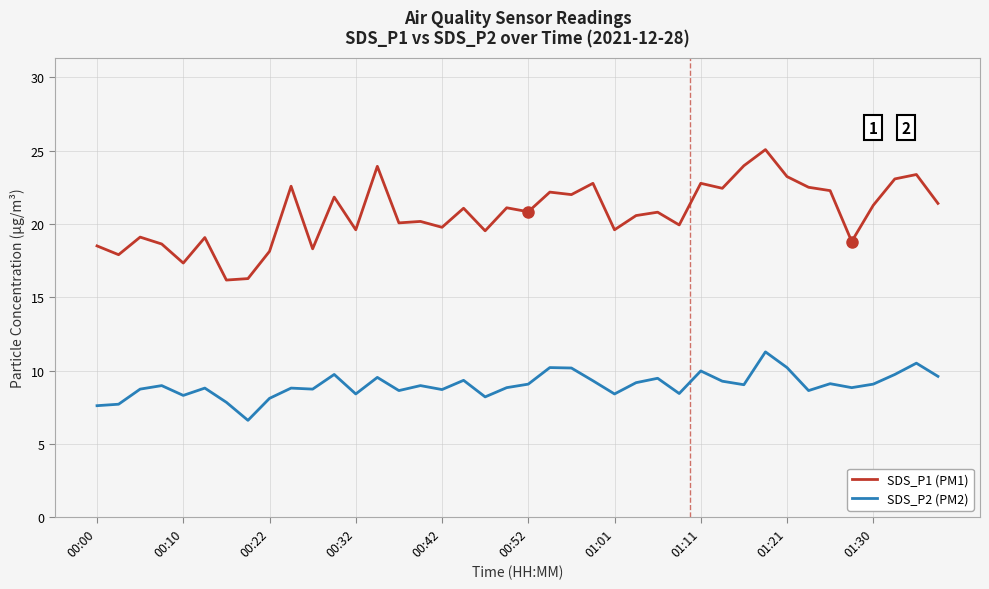

What is the lowest value of the SDS_P2 (PM2) series?

6.6